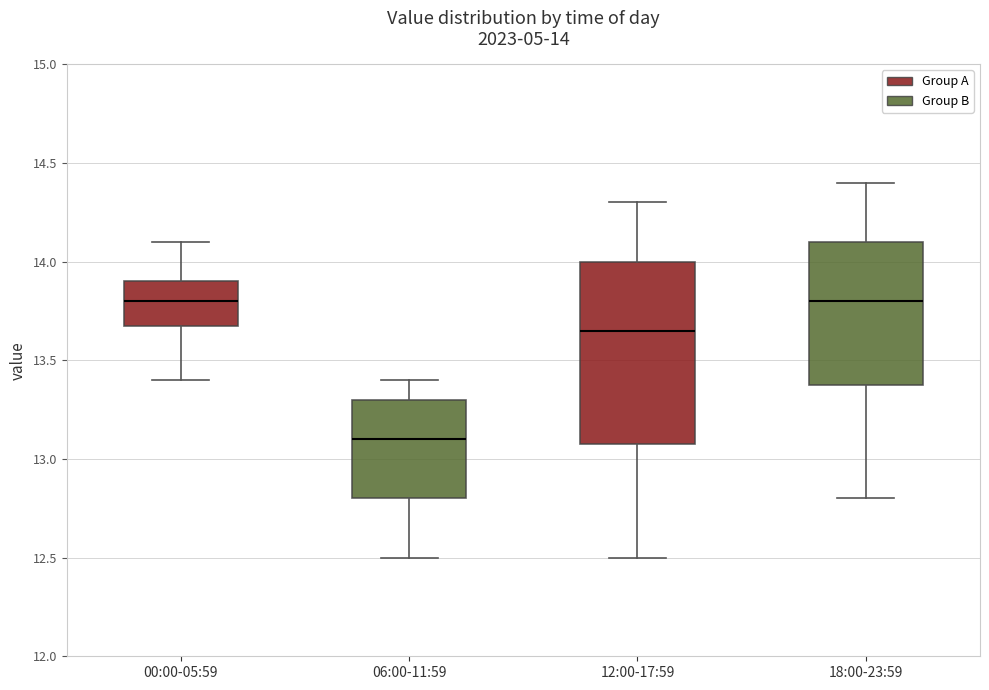

Comparing the boxes themselves (not the whiskers), which one is the tallest?

12:00-17:59